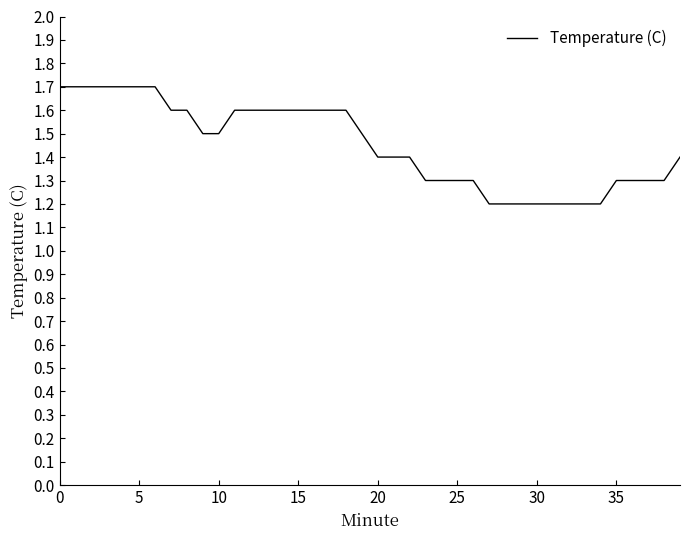

What is the difference between the maximum and minimum values?

0.5